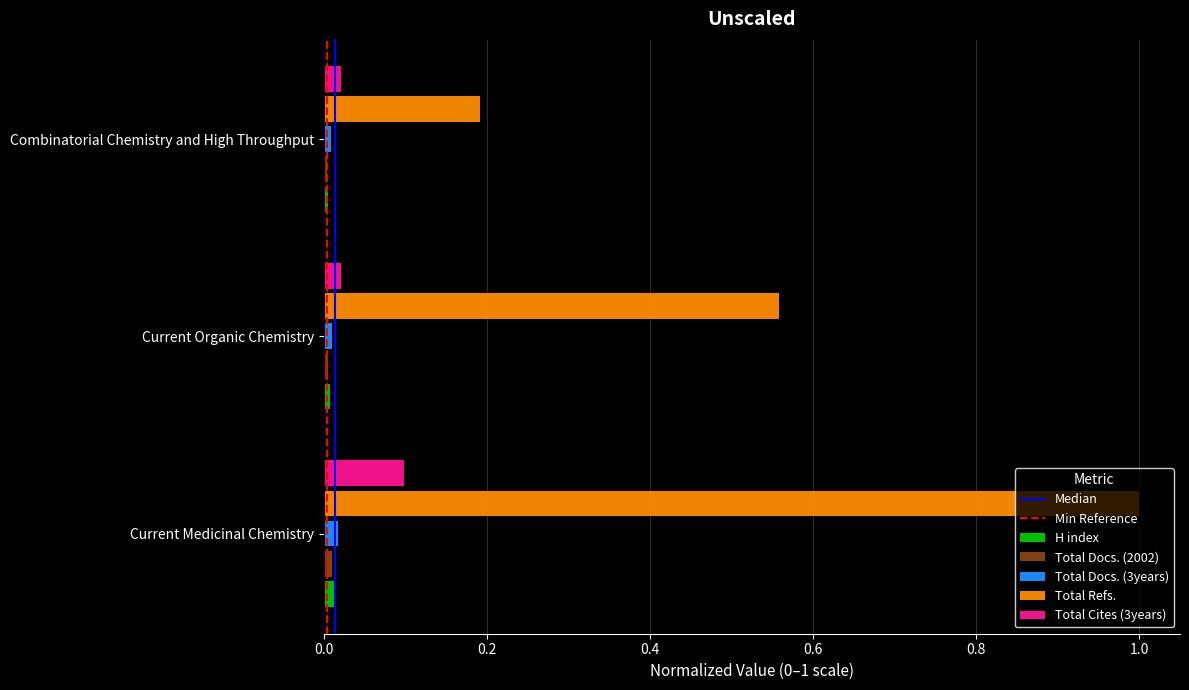

What is the difference between the maximum and minimum values in the Total Refs. series?

0.8